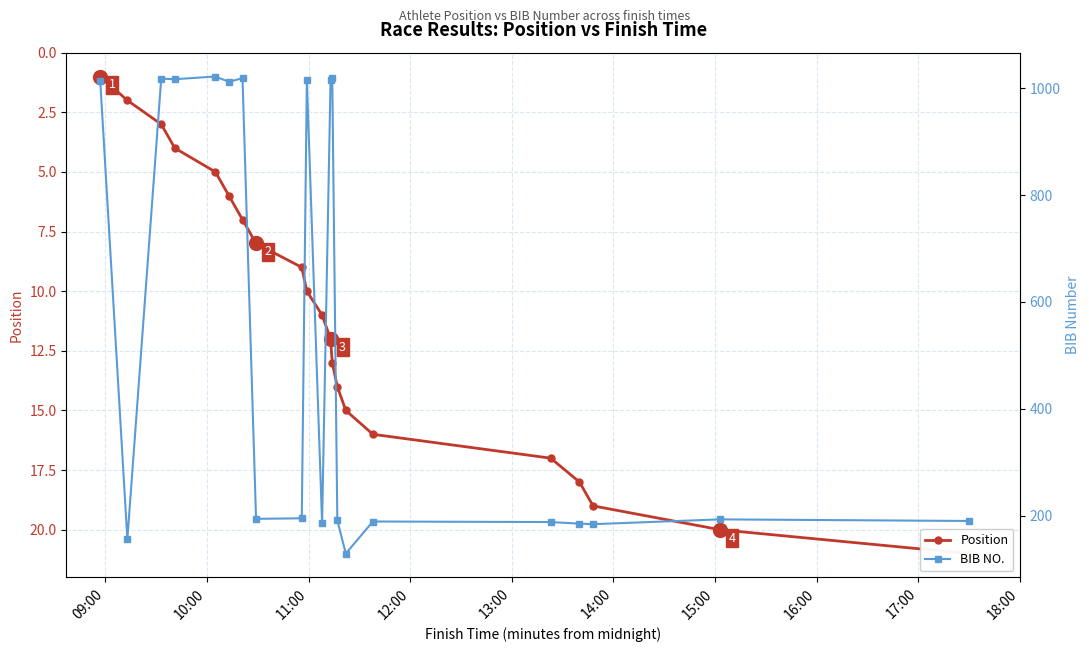

What is the difference between the highest and lowest values at 09:00?

154